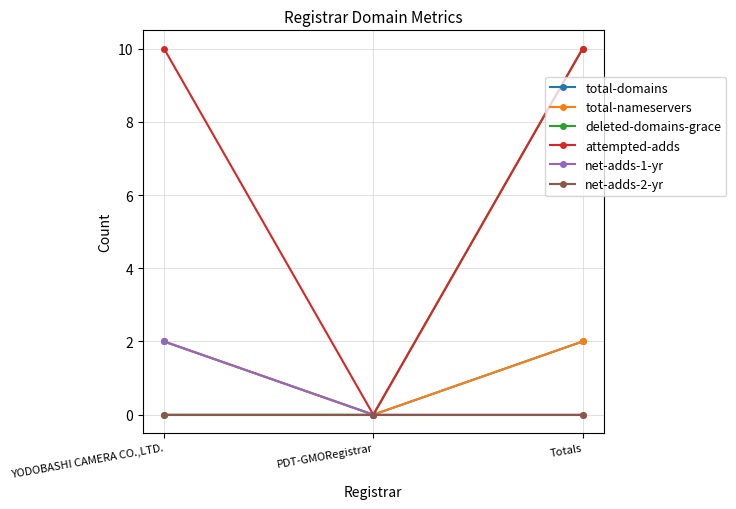

At Totals, list the series in order from largest to smallest.

deleted-domains-grace, attempted-adds, total-domains, total-nameservers, net-adds-1-yr, net-adds-2-yr